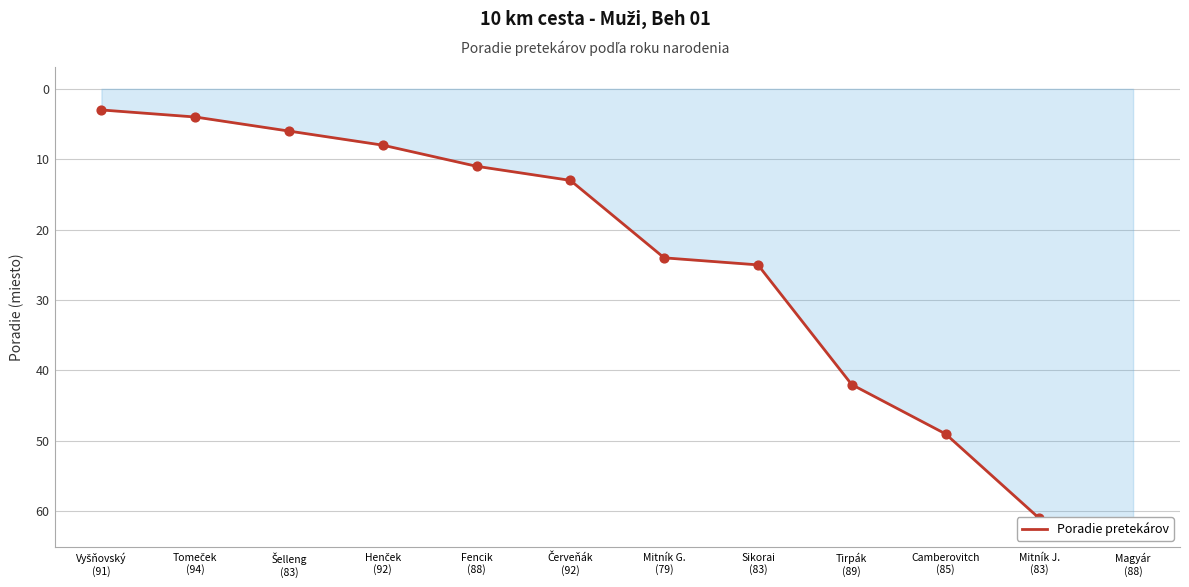

Which has a higher value, Mitník G.
(79) or Mitník J.
(83)?

Mitník J.
(83)